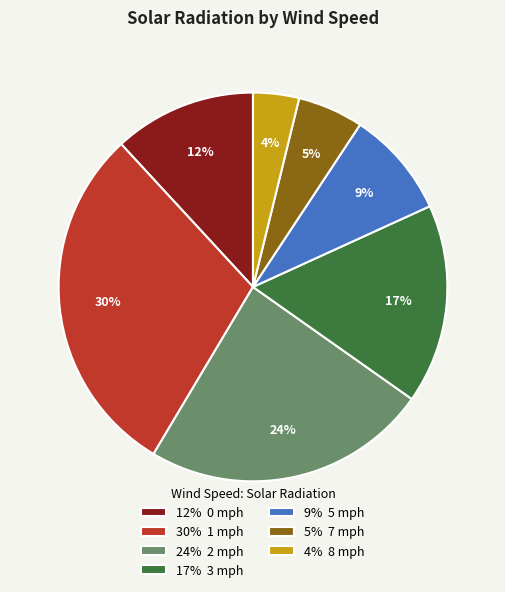

To the nearest percent, what is the average slice percentage?

14%